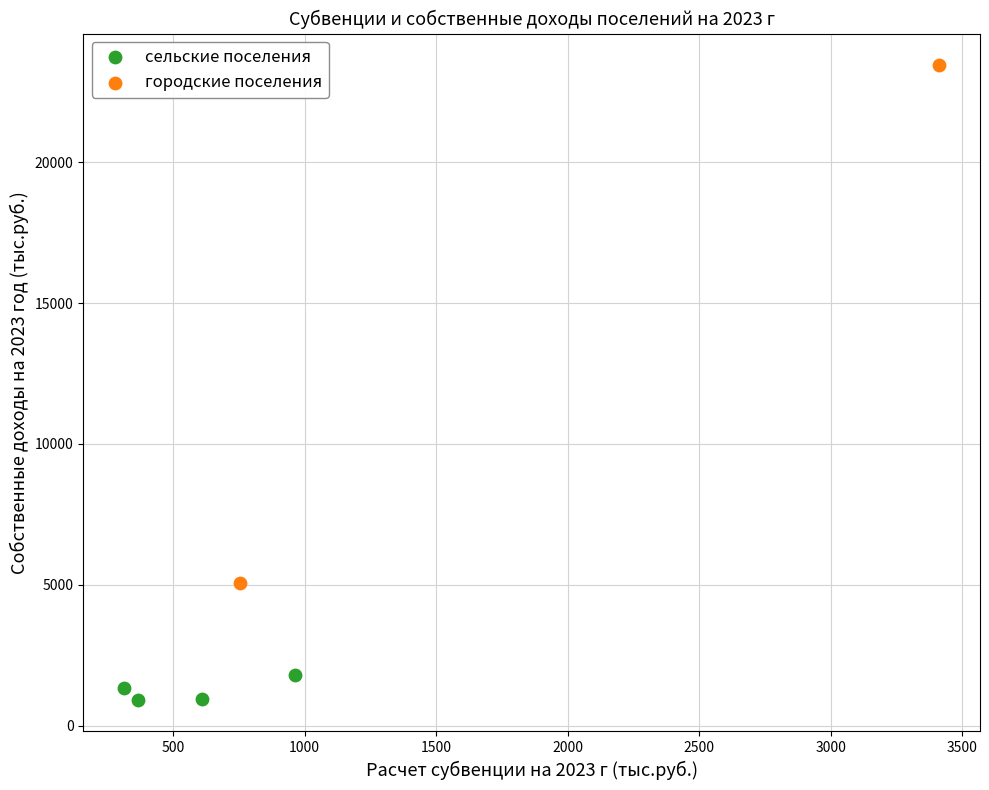

Which series reaches the minimum Y coordinate?

сельские поселения